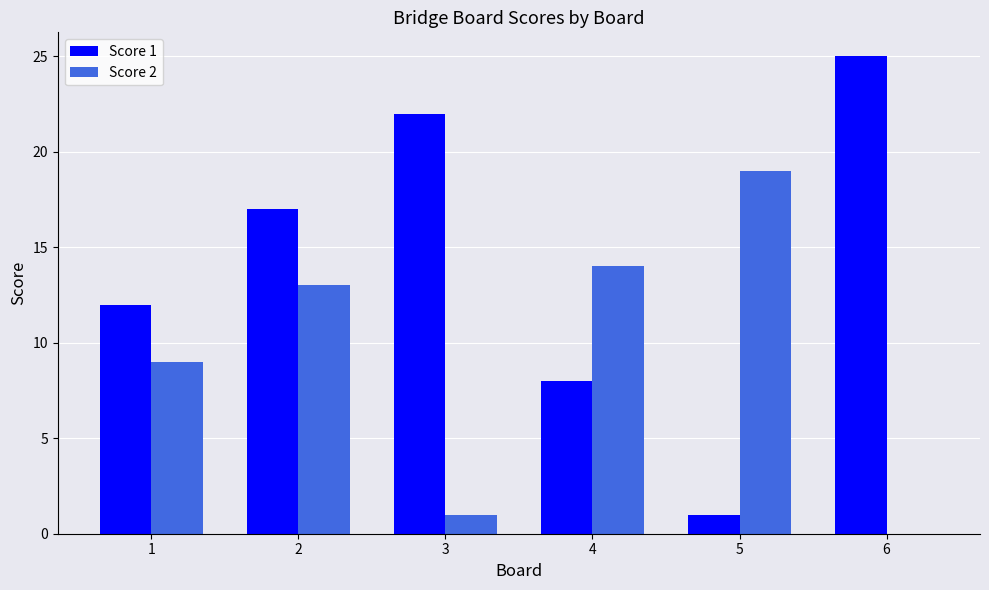

What is the maximum value for Score 2?

19